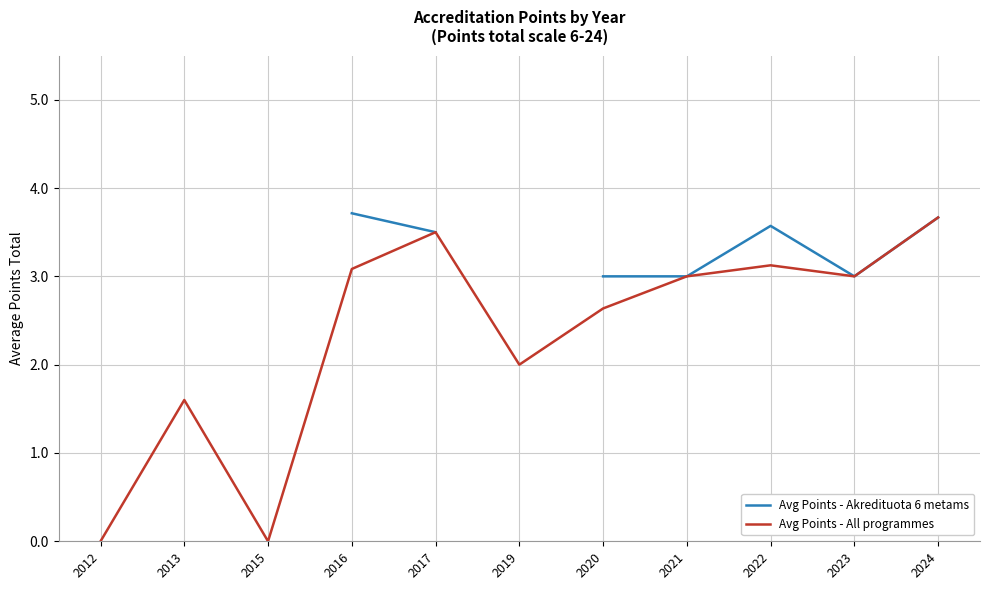

In Avg Points - Akredituota 6 metams, how many points are higher than both neighbors (excluding endpoints)?

1